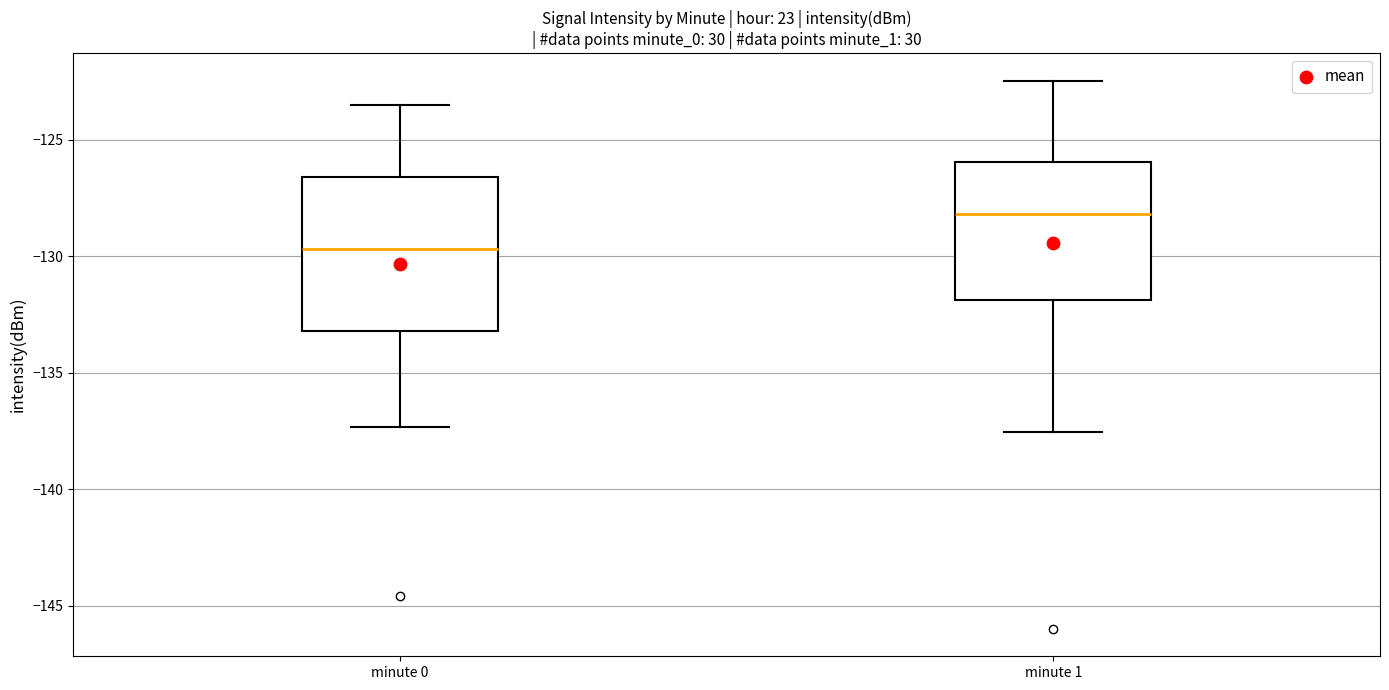

Which box has the highest median line?

minute 1